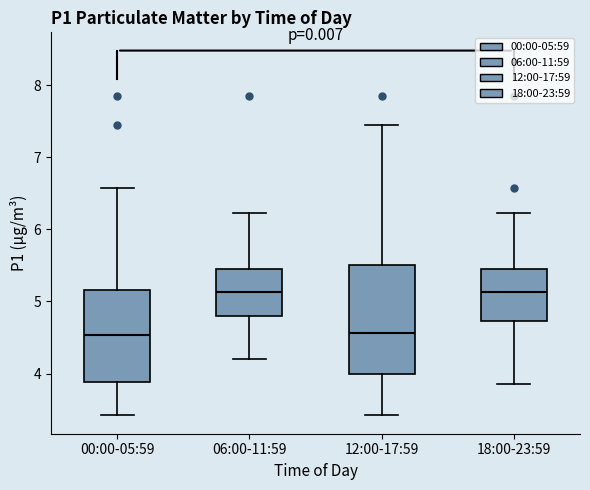

Where is the upper edge of the box for 06:00-11:59 on the y-axis? The values are not printed on the chart, so give them approximately, as read against the axis.

5.5